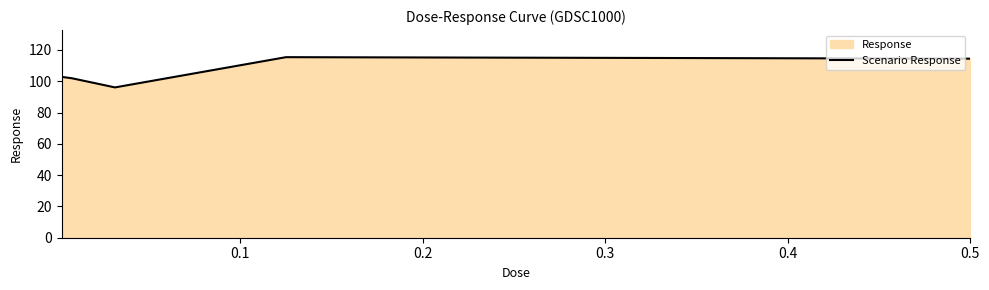

How many interior local valleys (lower than both neighbors) does the data have?

1